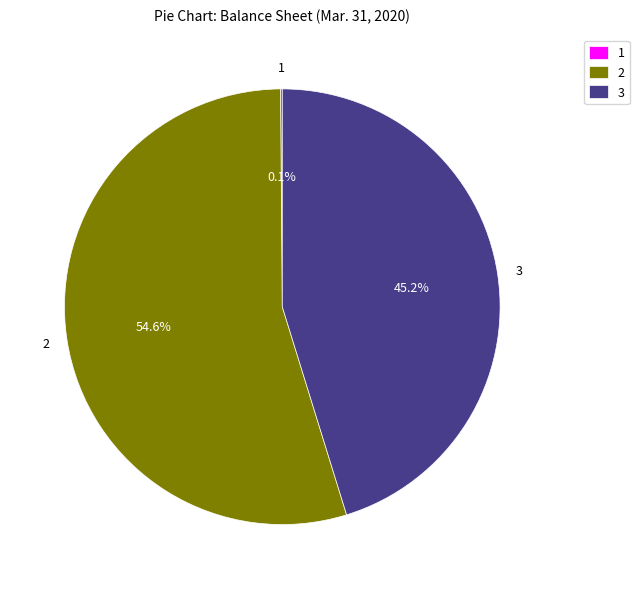

What portion of the pie excludes 3?

54.8%